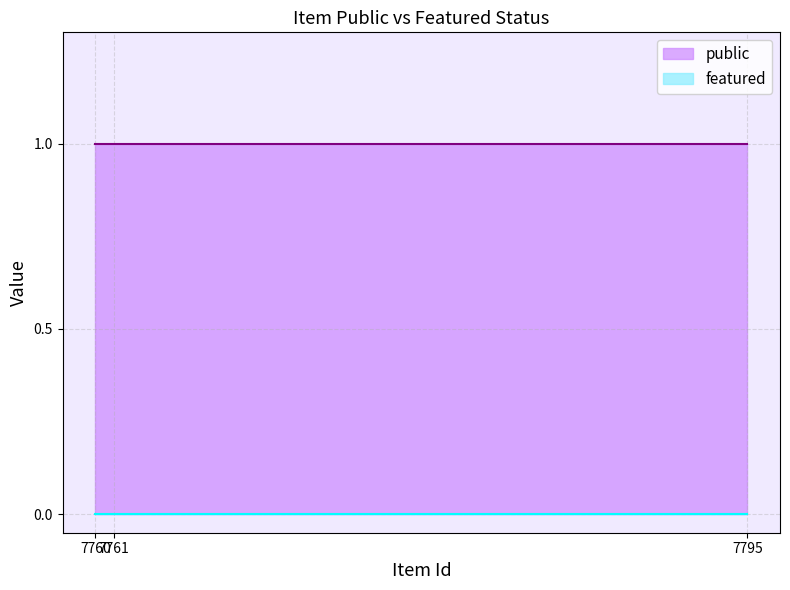

At which category does the chart reach its minimum across all series?

7795